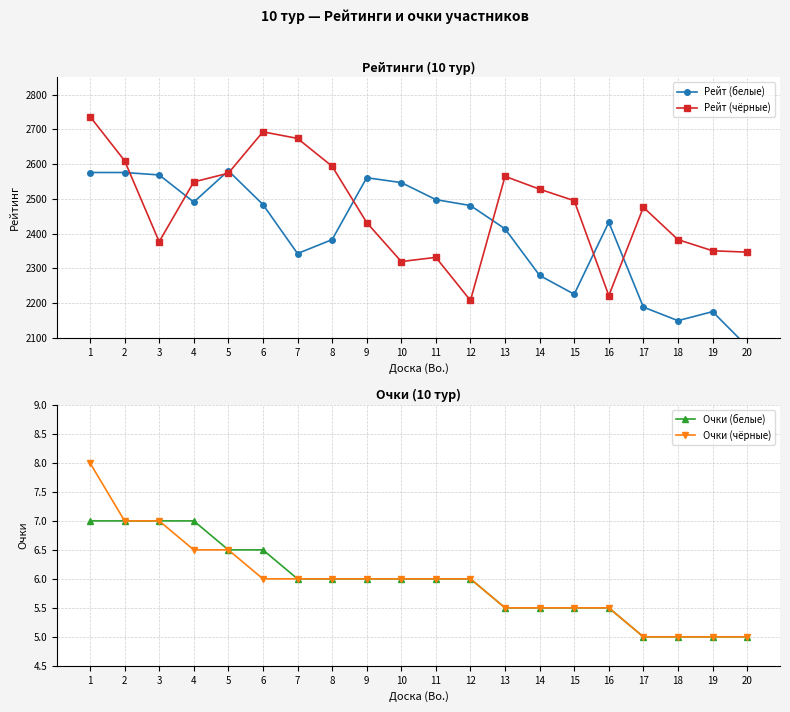

What is the sum of the Рейт (чёрные) values at 20 and 2?

4957